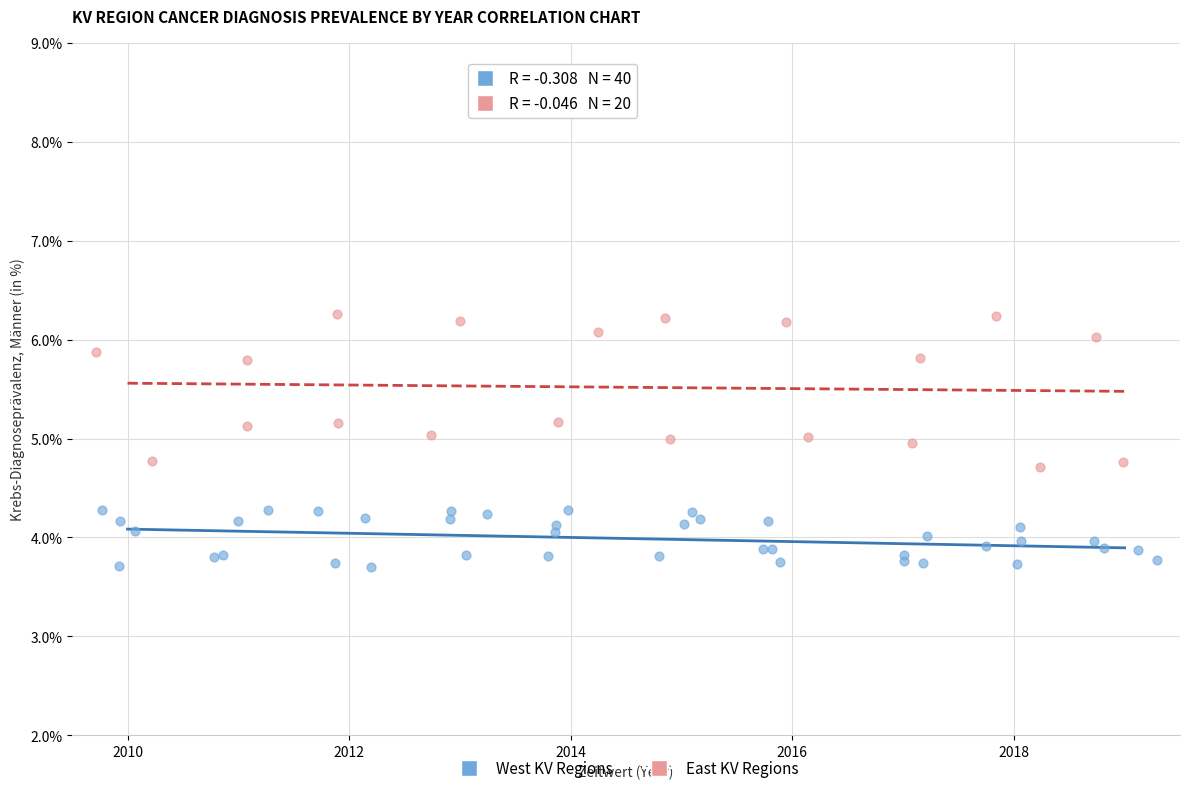

Which series has the widest spread of Y values?

East KV Regions